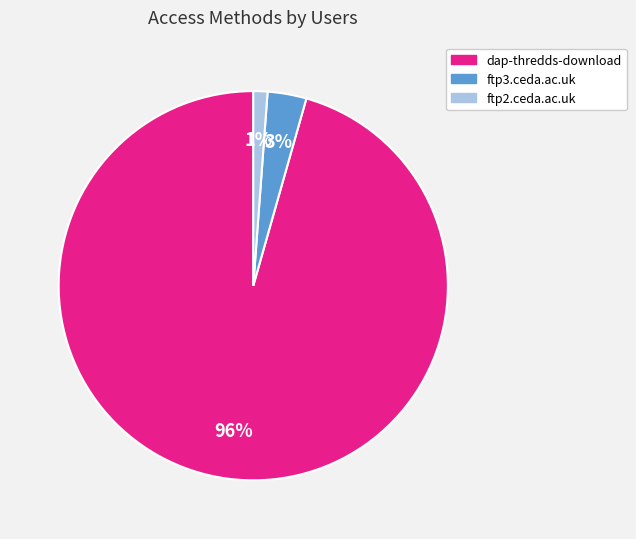

To the nearest percent, what is the difference between the ftp3.ceda.ac.uk and ftp2.ceda.ac.uk slice percentages?

2%